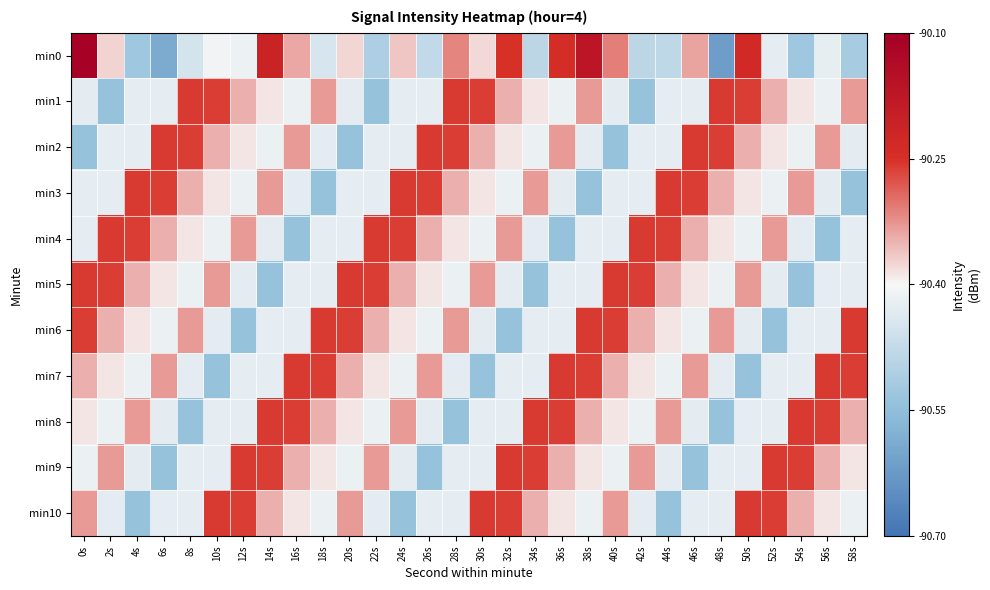

What is the maximum value shown in the chart?

-90.1